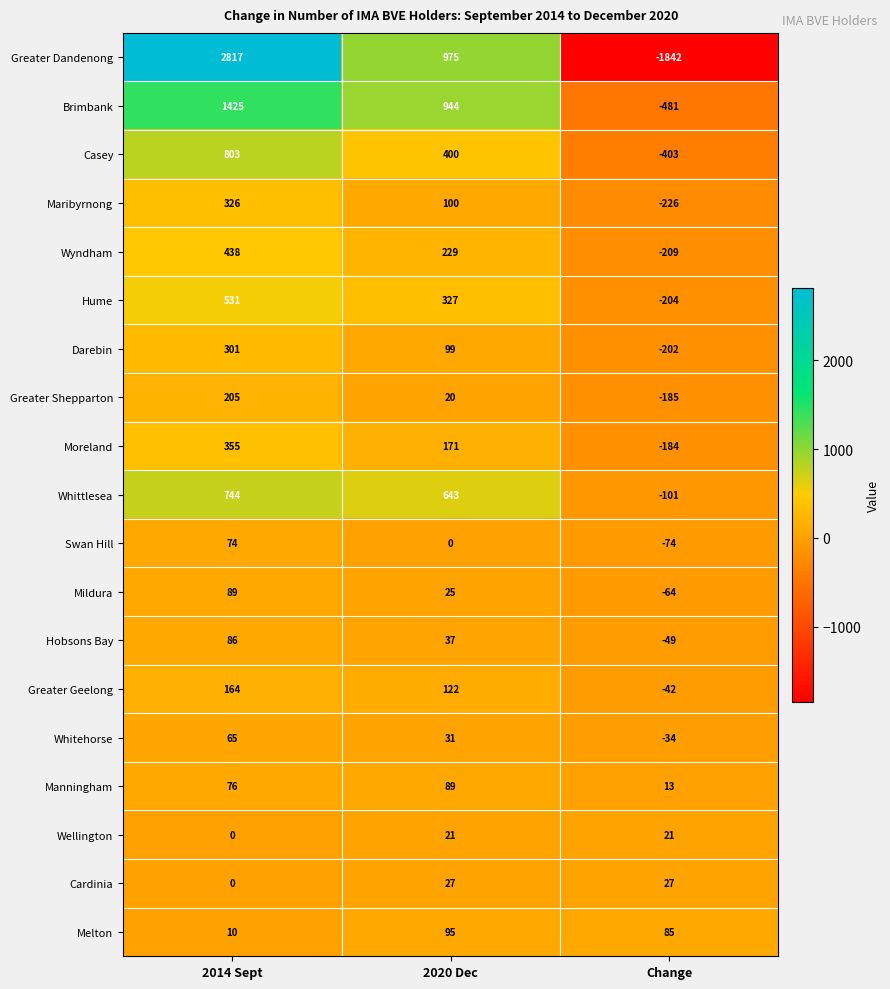

Which series has the largest range (max minus min)?

Greater Dandenong